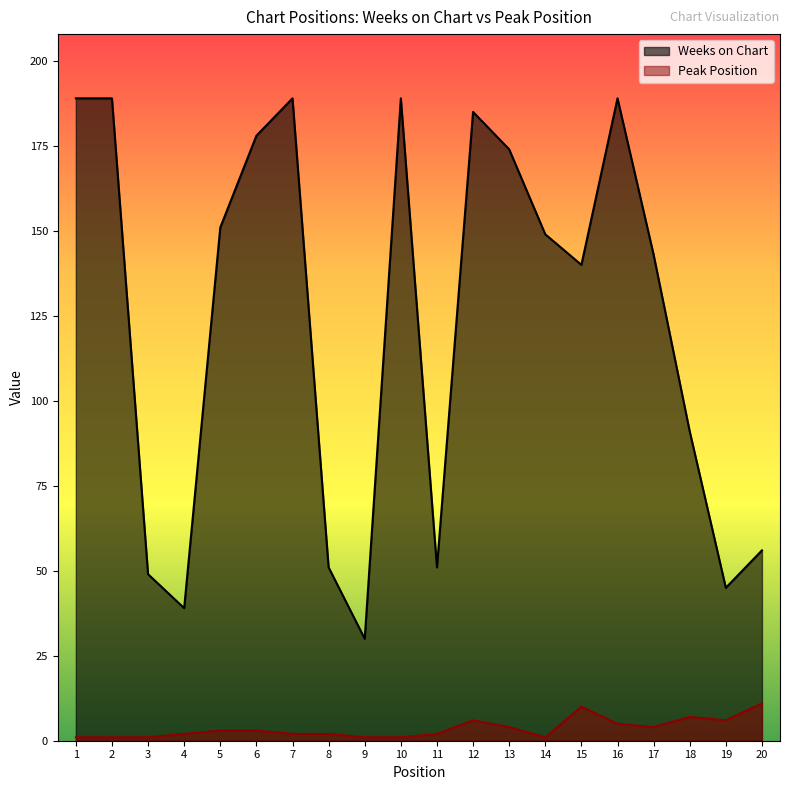

Where is Weeks on Chart nearest to the value 109?

18